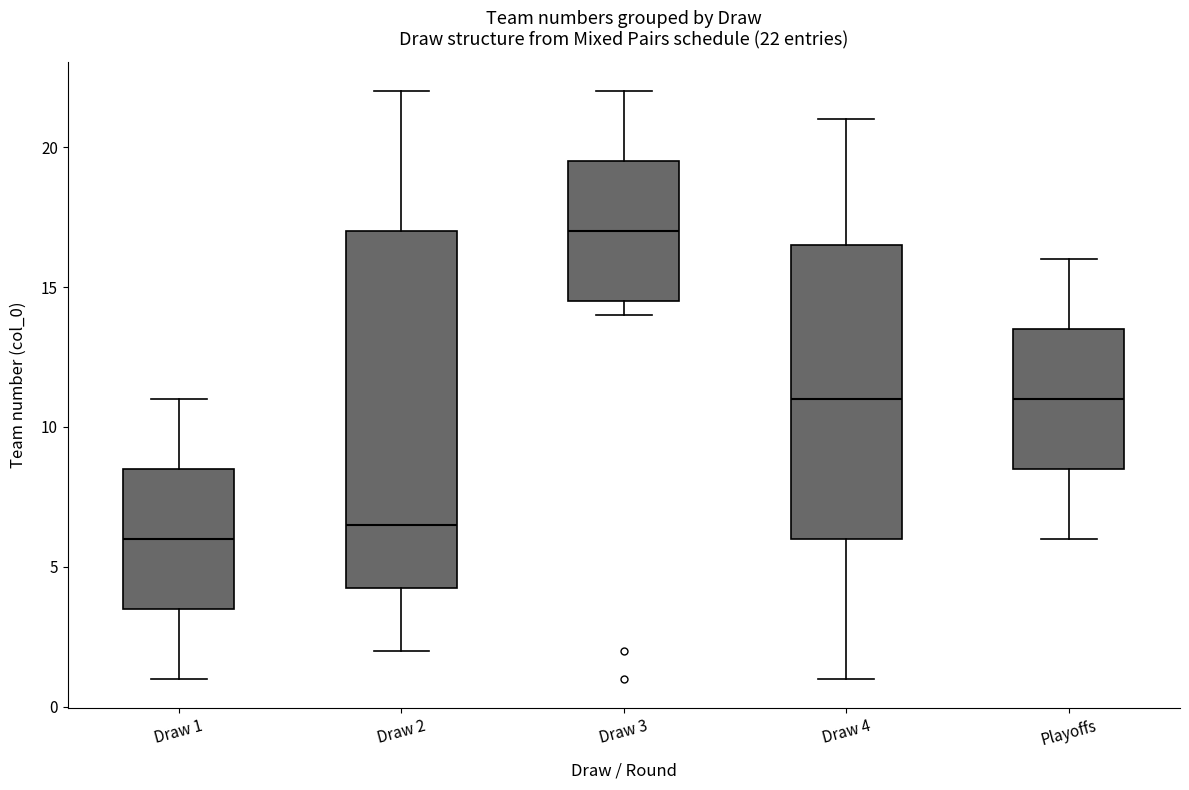

Comparing the boxes themselves (not the whiskers), which one is the tallest?

Draw 2